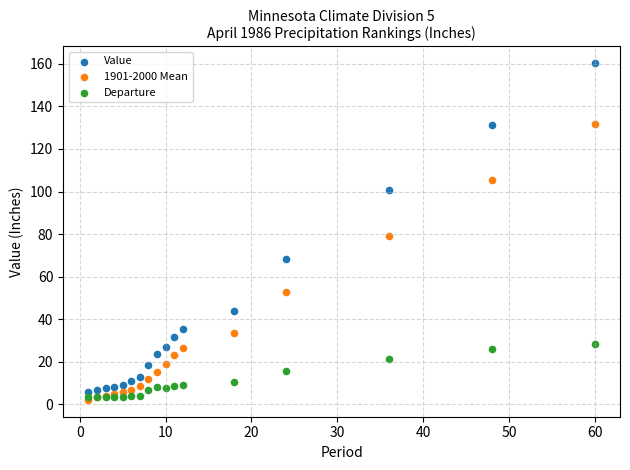

Across all series, what Y value is closest to 81?

79.2